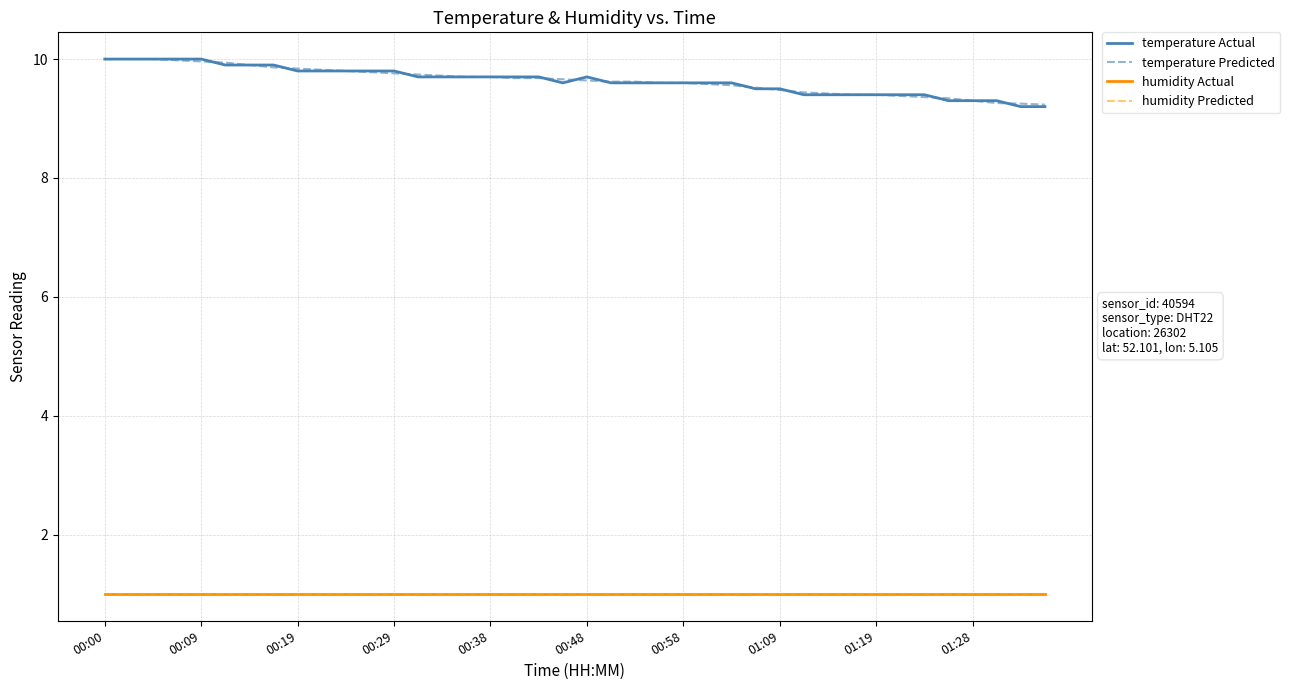

Does the chart have visible grid lines?

Yes